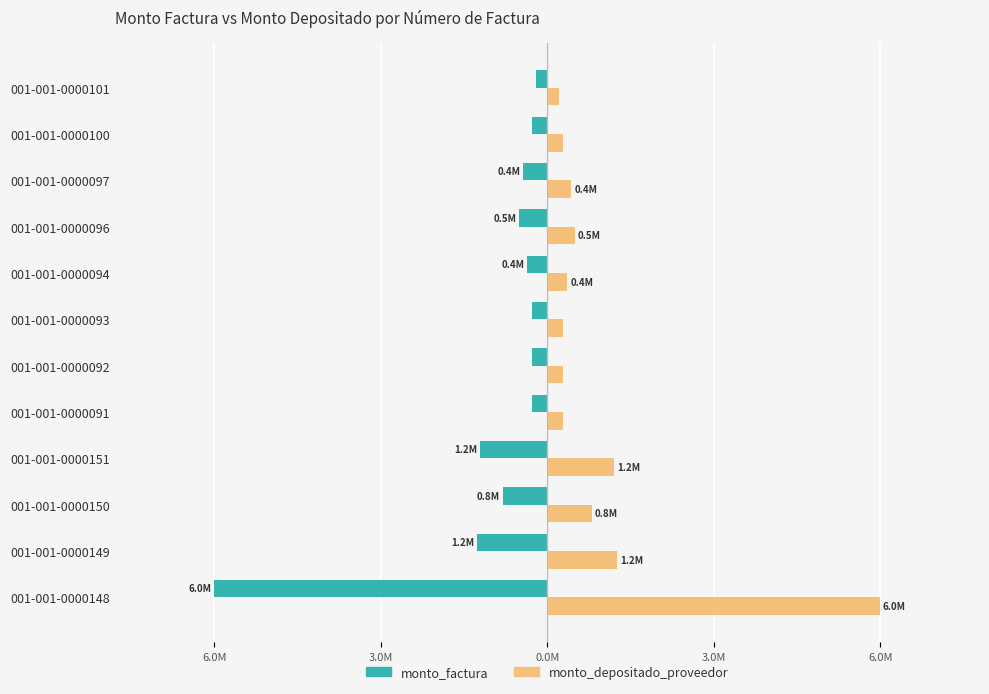

List the series in order of their overall mean, lowest first.

monto_factura, monto_depositado_proveedor